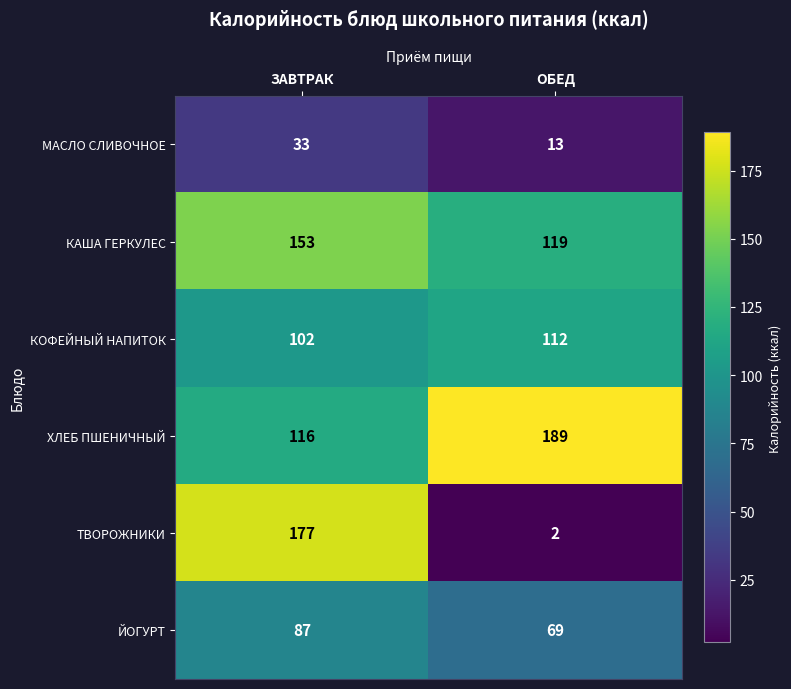

Which series has the largest total across all categories?

ХЛЕБ ПШЕНИЧНЫЙ